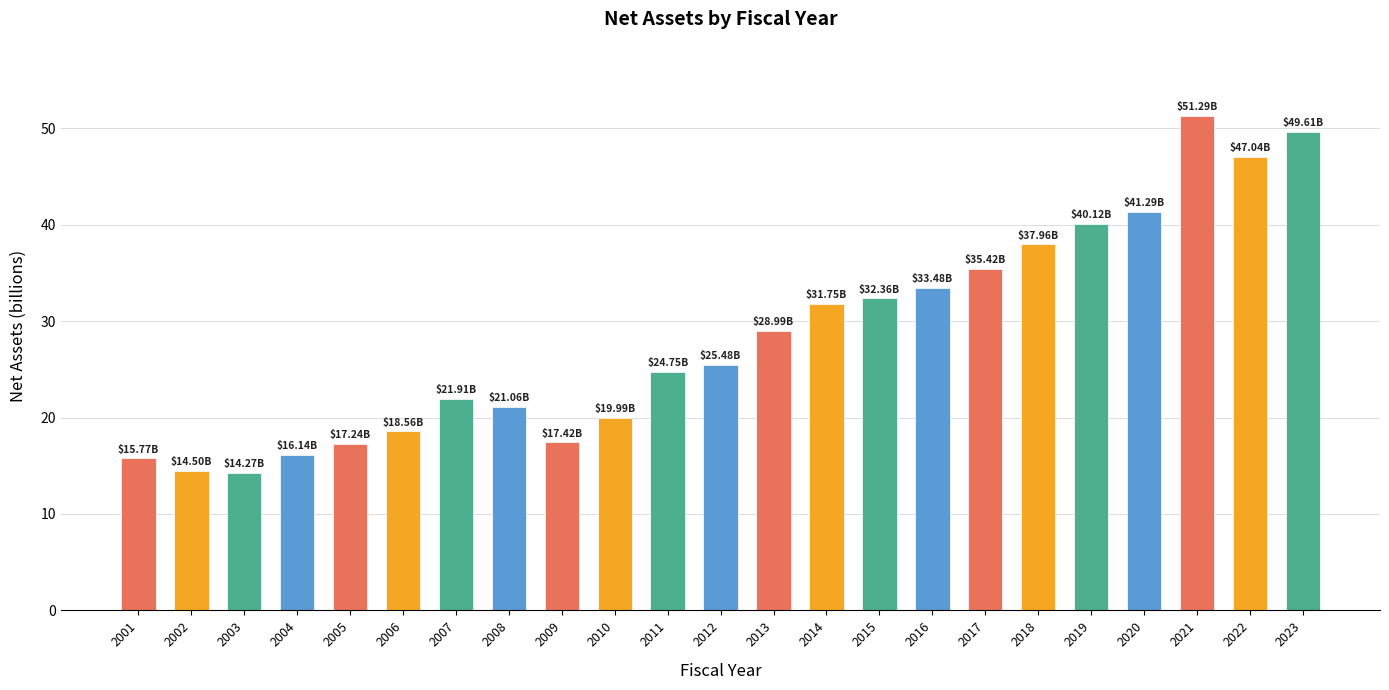

Approximately how many times larger is the value at 2017 compared to 2014?

1.1